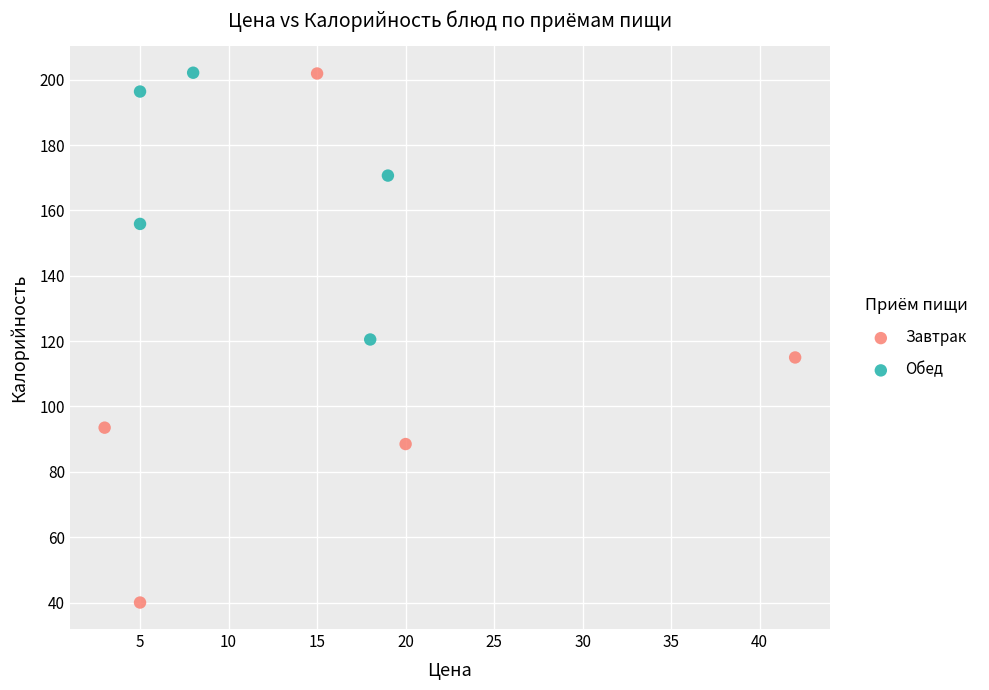

What are all the series names shown in the legend?

Завтрак, Обед